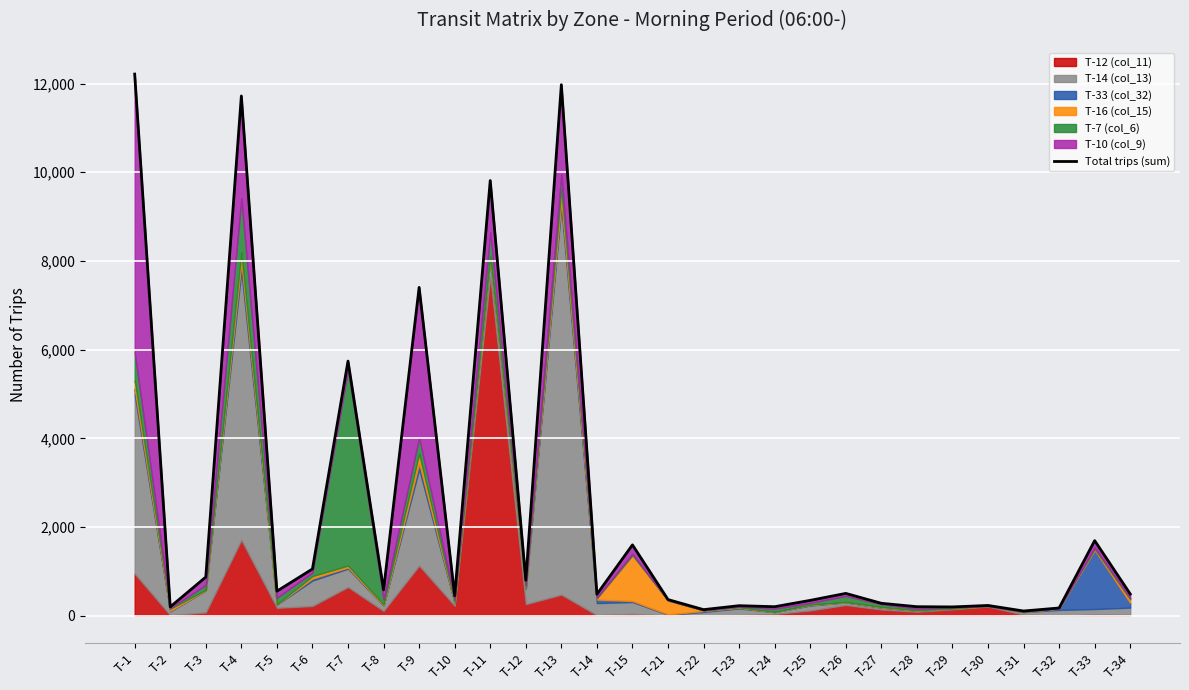

What is the change in value from T-1 to T-4?

-494